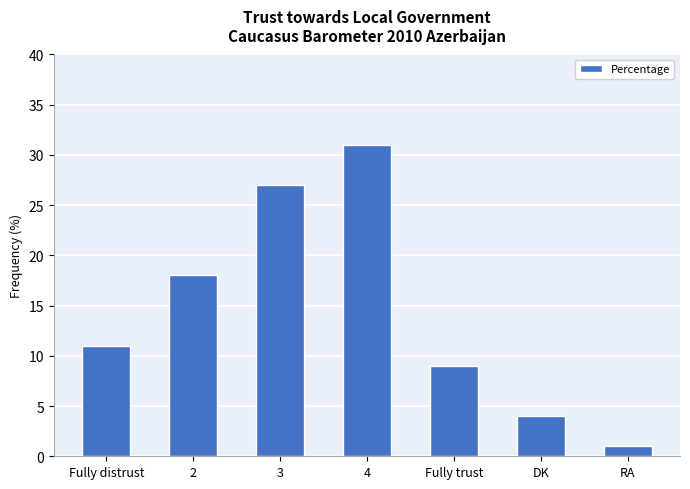

The value at DK is 4. True or false?

True